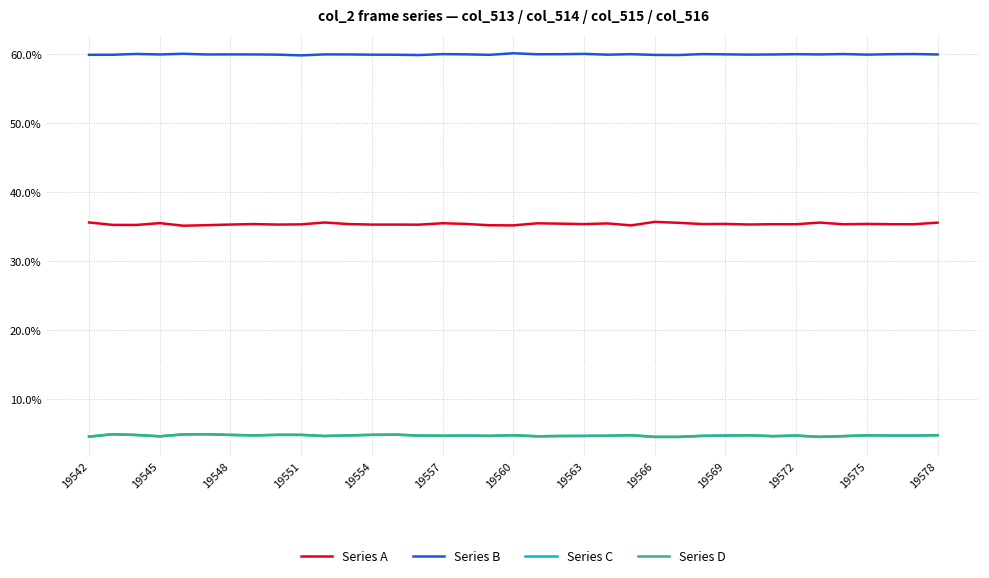

In Series B, how many points are higher than both neighbors (excluding endpoints)?

12